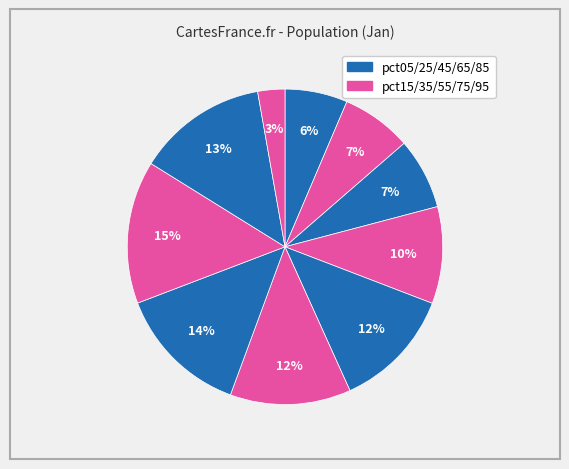

How many slices are in this pie chart?

10